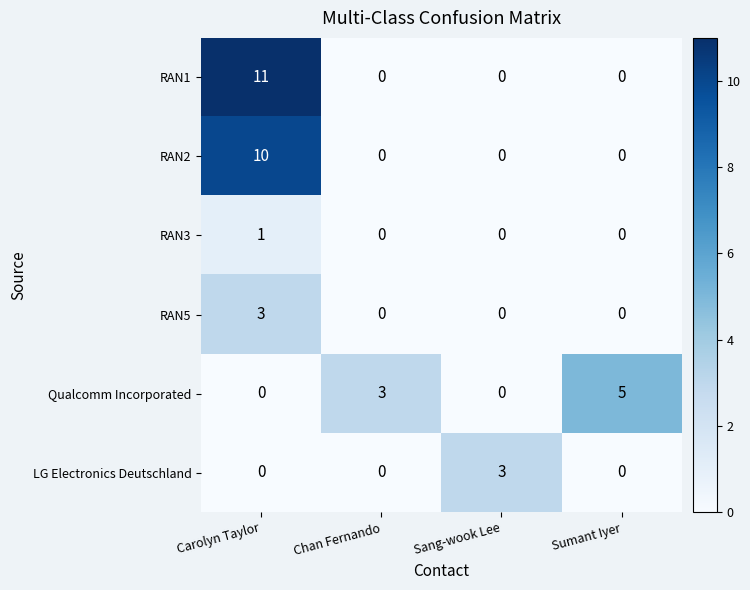

How many RAN3 values are between 0 and 1?

4